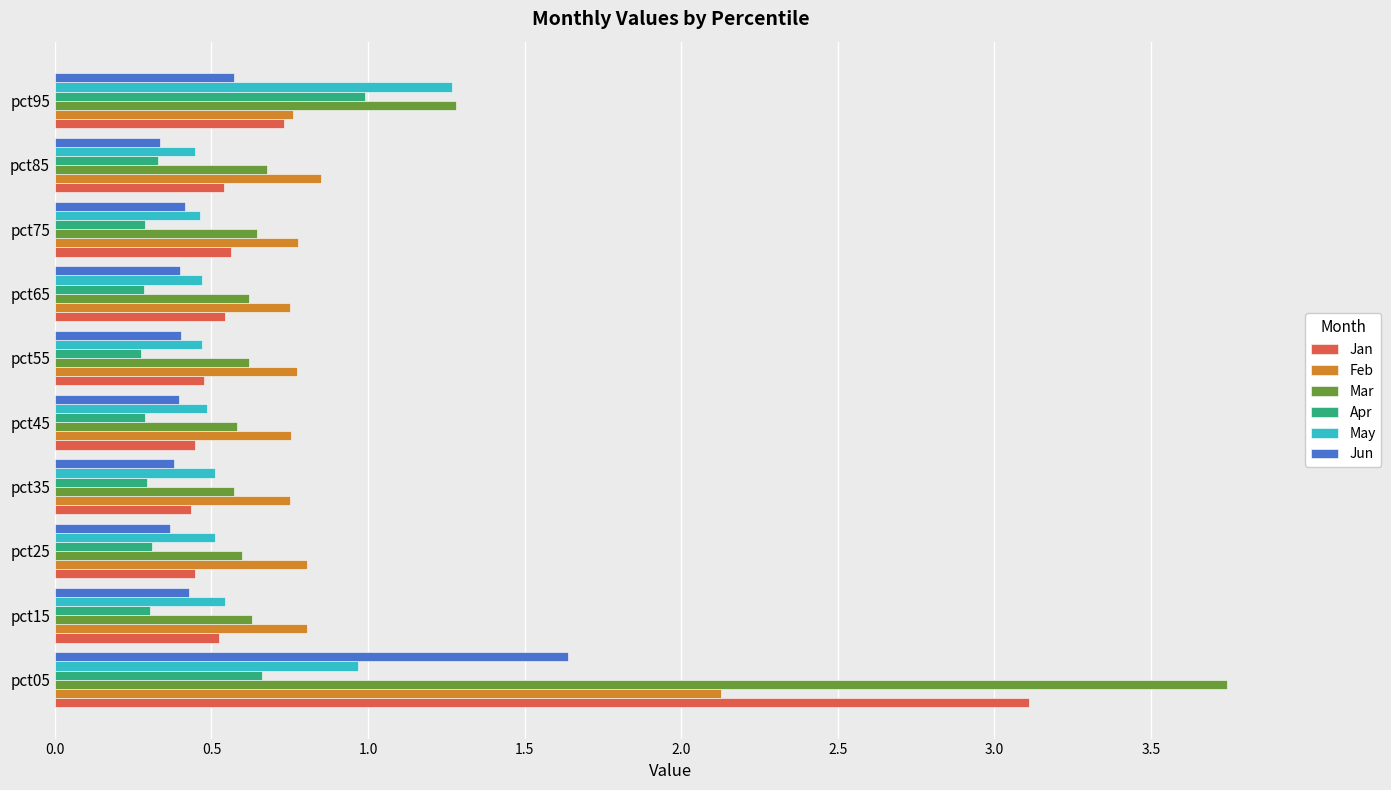

Is it true that Feb equals 0.8 at pct95?

True